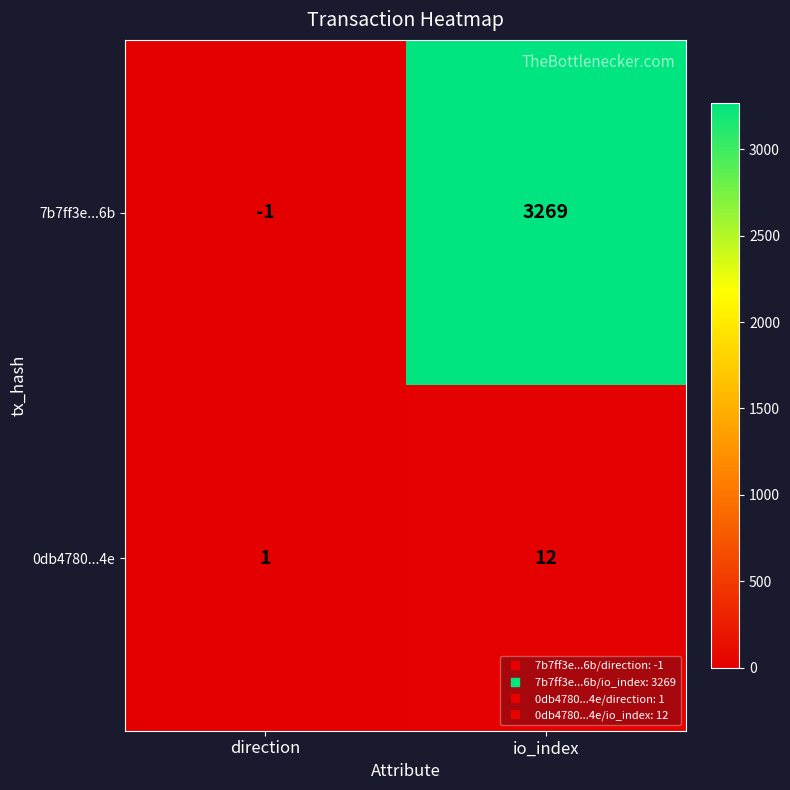

How many negative values does the 7b7ff3e...6b series have?

1